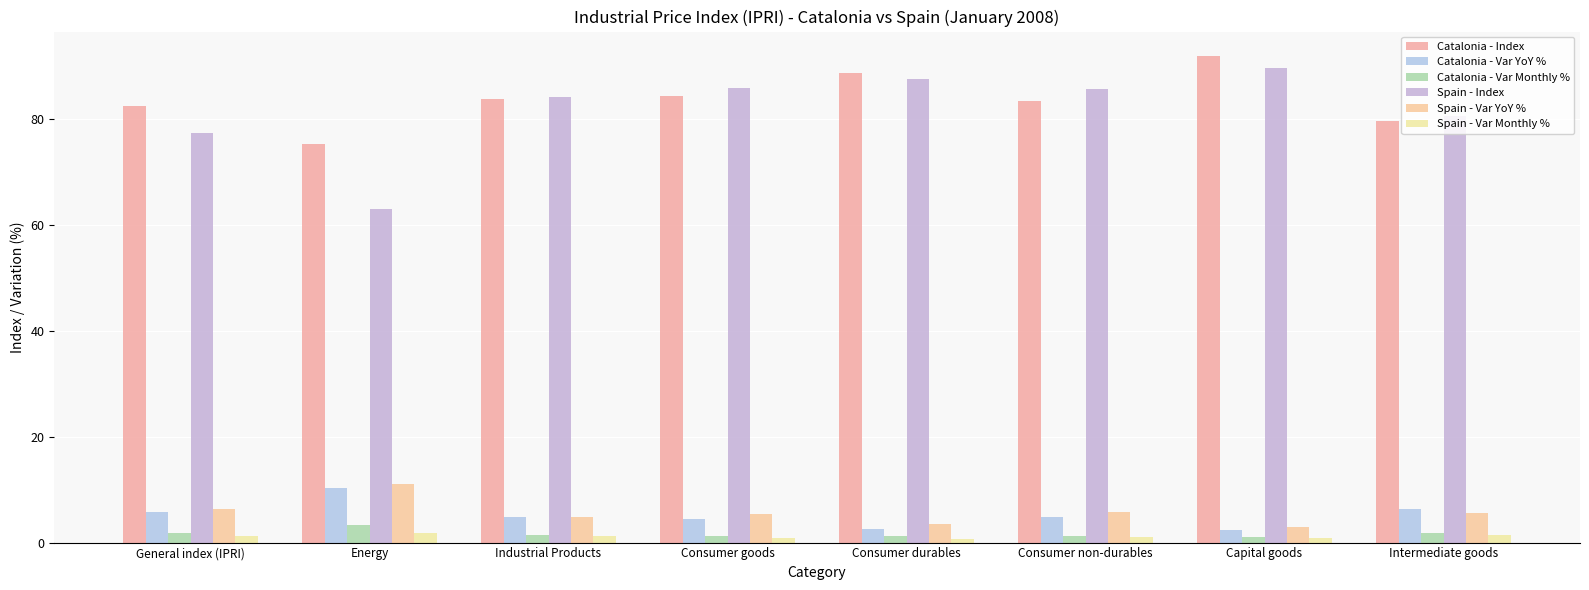

What is the minimum value shown in the chart?

0.7